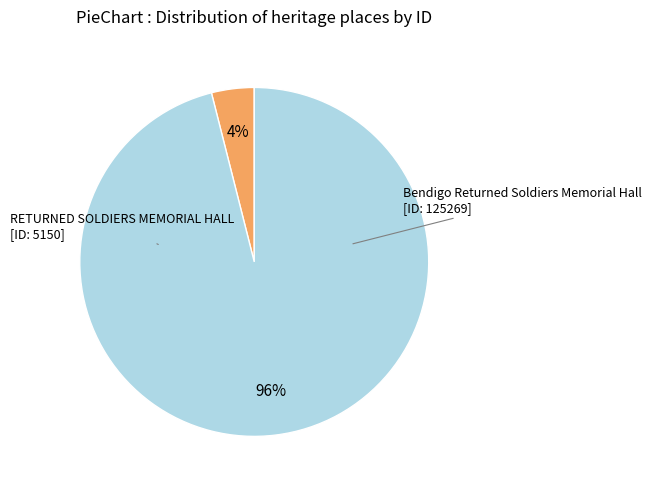

Which category accounts for the majority?

Bendigo Returned Soldiers Memorial Hall